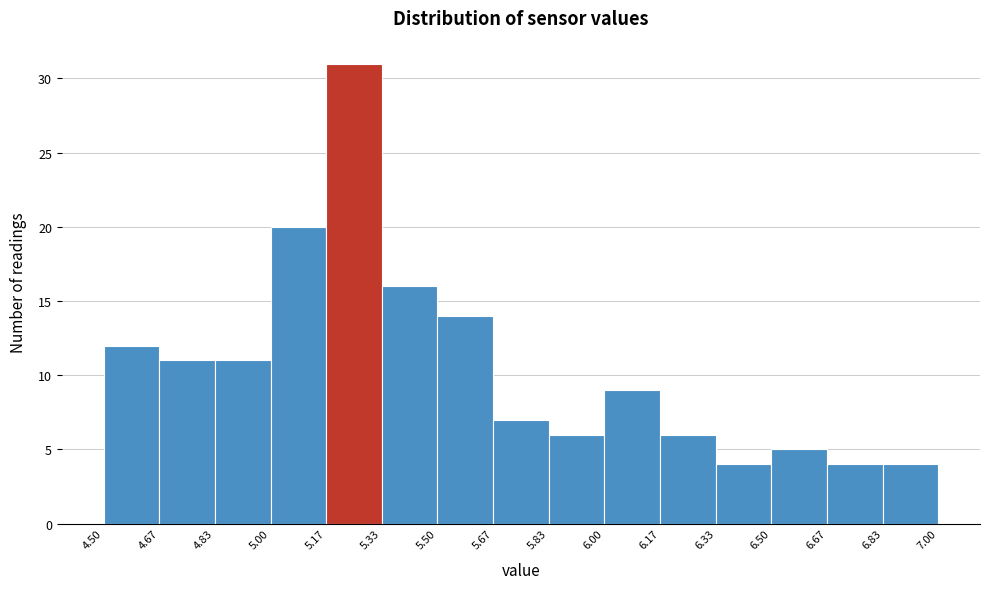

Reading left to right, transcribe this chart: for each bar, give the range it covers on the x-axis and its height. The values are not printed on the chart, so give them approximately, as read against the axis.

4.50 to 4.67: 12
4.67 to 4.83: 11
4.83 to 5.00: 11
5.00 to 5.17: 20
5.17 to 5.33: 31
5.33 to 5.50: 16
5.50 to 5.67: 14
5.67 to 5.83: 7
5.83 to 6.00: 6
6.00 to 6.17: 9
6.17 to 6.33: 6
6.33 to 6.50: 4
6.50 to 6.67: 5
6.67 to 6.83: 4
6.83 to 7.00: 4